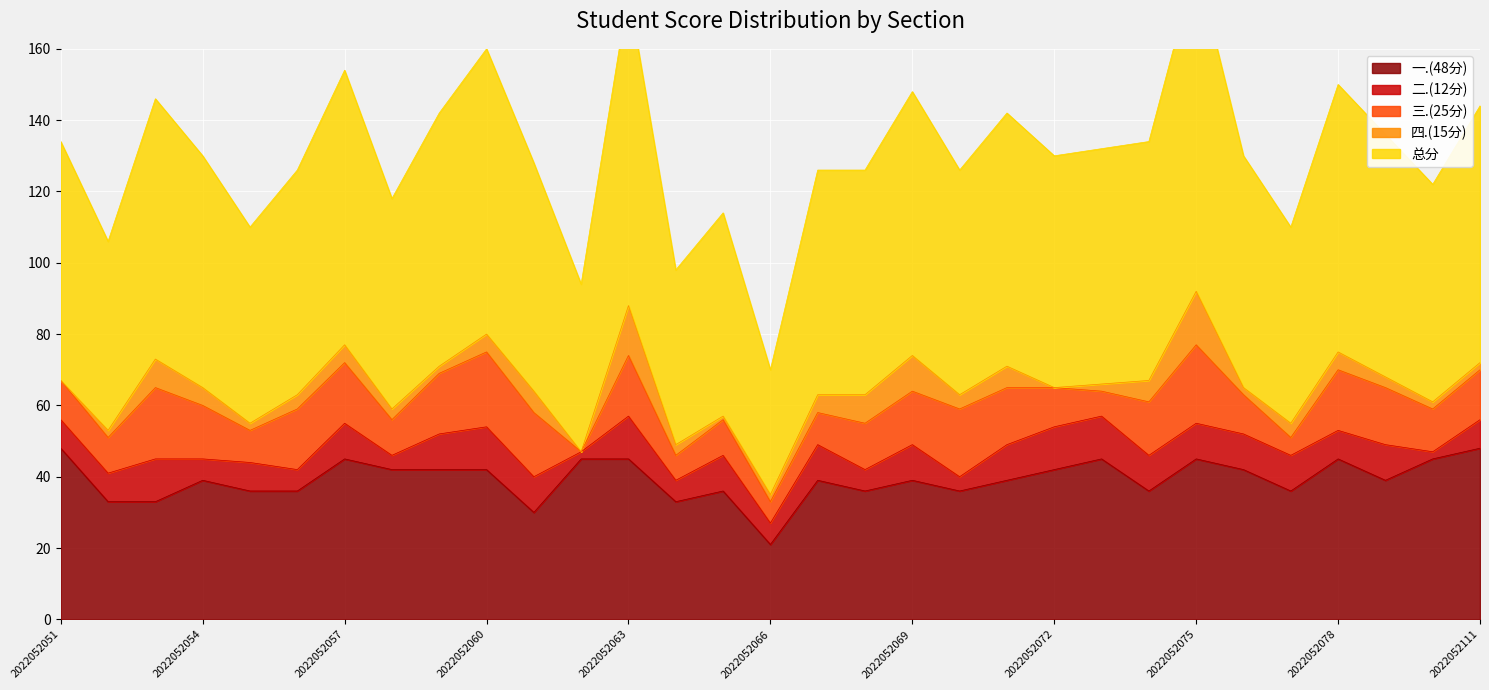

Between 2022052055 and 2022052078, which is larger?

2022052078